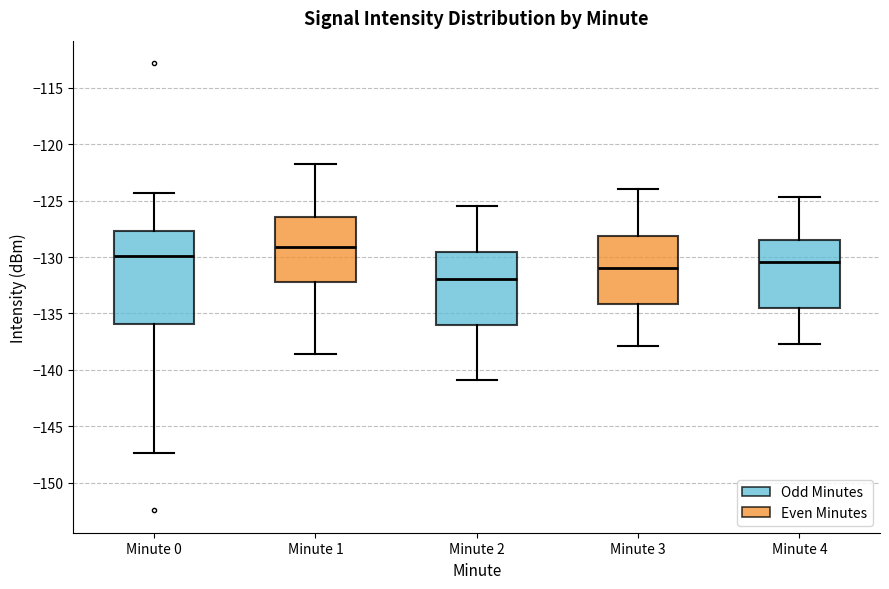

Reading left to right, read every box against the y-axis: the position of its median line, the range the box covers, and the ends of its whiskers. The values are not printed on the chart, so give them approximately, as read against the axis.

Minute 0: median -130.0, box -136.0 to -127.5, whiskers -147.5 to -124.5
Minute 1: median -129.0, box -132.0 to -126.5, whiskers -138.5 to -122.0
Minute 2: median -132.0, box -136.0 to -129.5, whiskers -141.0 to -125.5
Minute 3: median -131.0, box -134.0 to -128.0, whiskers -138.0 to -124.0
Minute 4: median -130.5, box -134.5 to -128.5, whiskers -137.5 to -124.5